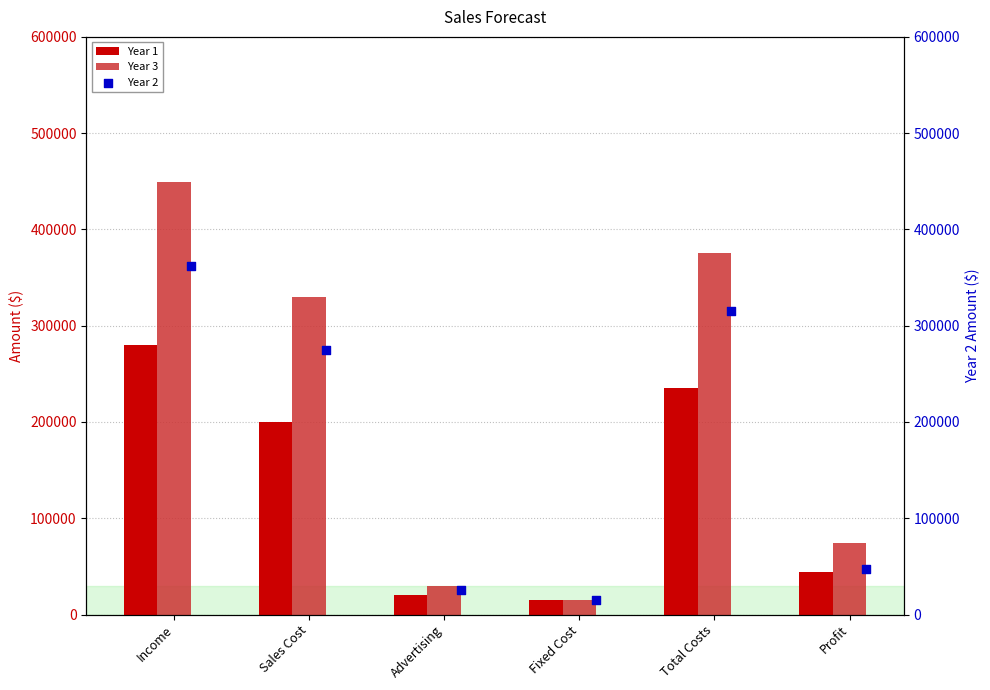

Which series contains the lowest Y value?

Year 1